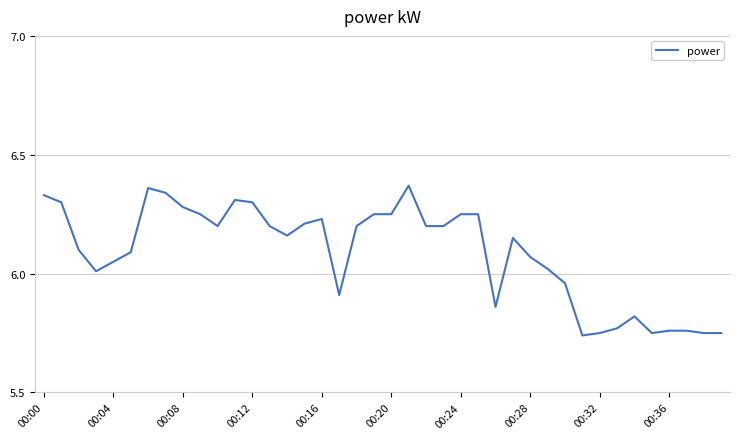

What is the difference between the maximum and minimum values?

0.6